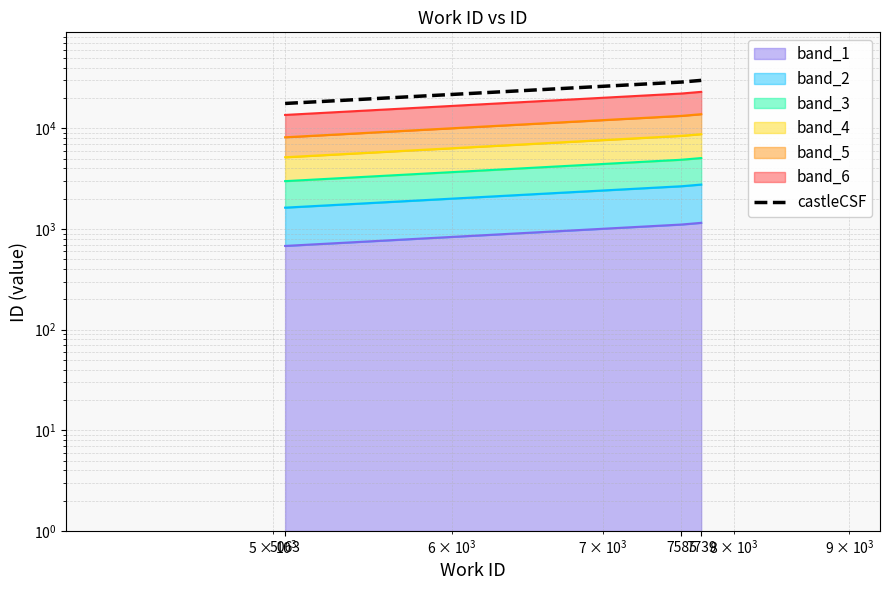

What is the change in value from 5063 to 7739?

+12285.0